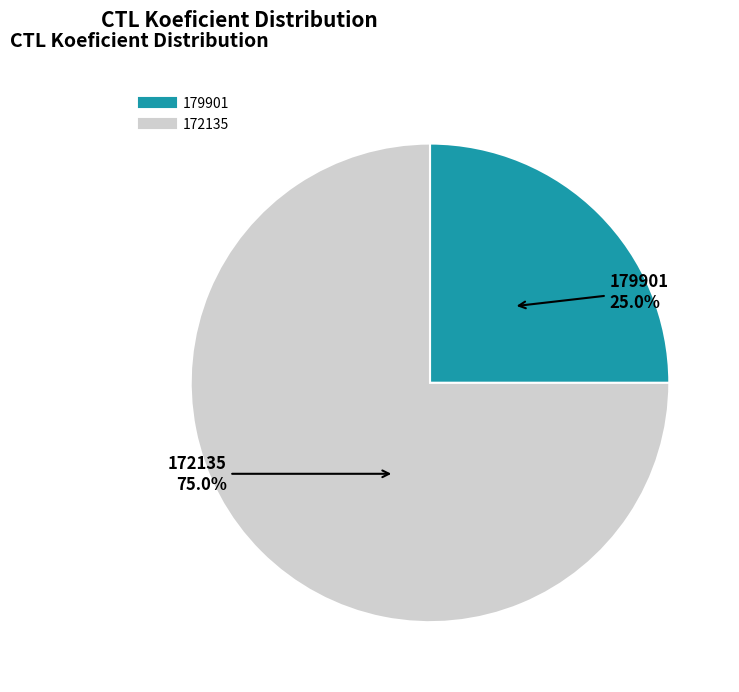

Which slice is the smallest?

179901